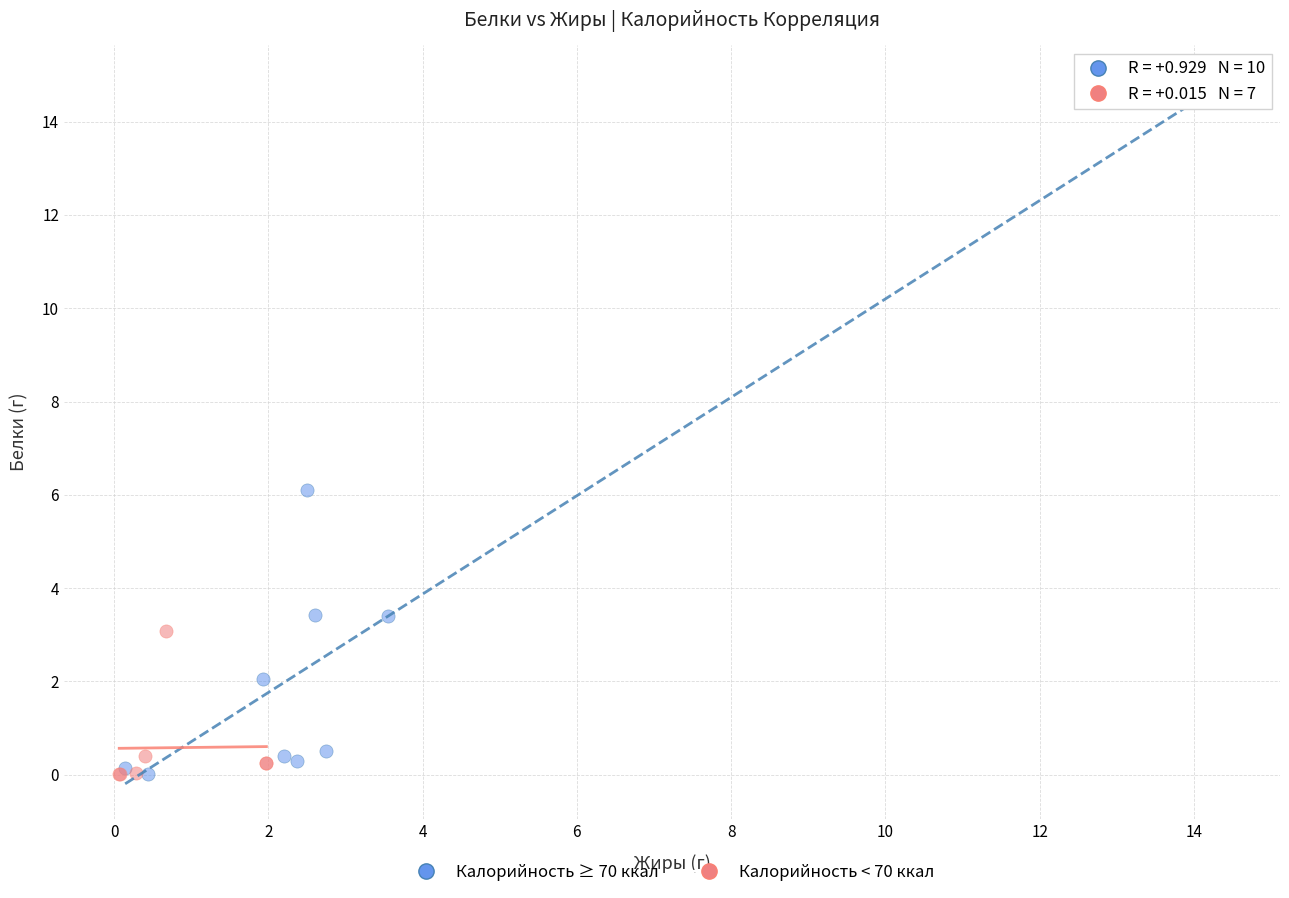

Which series has the widest spread of Y values?

Калорийность ≥ 70 ккал